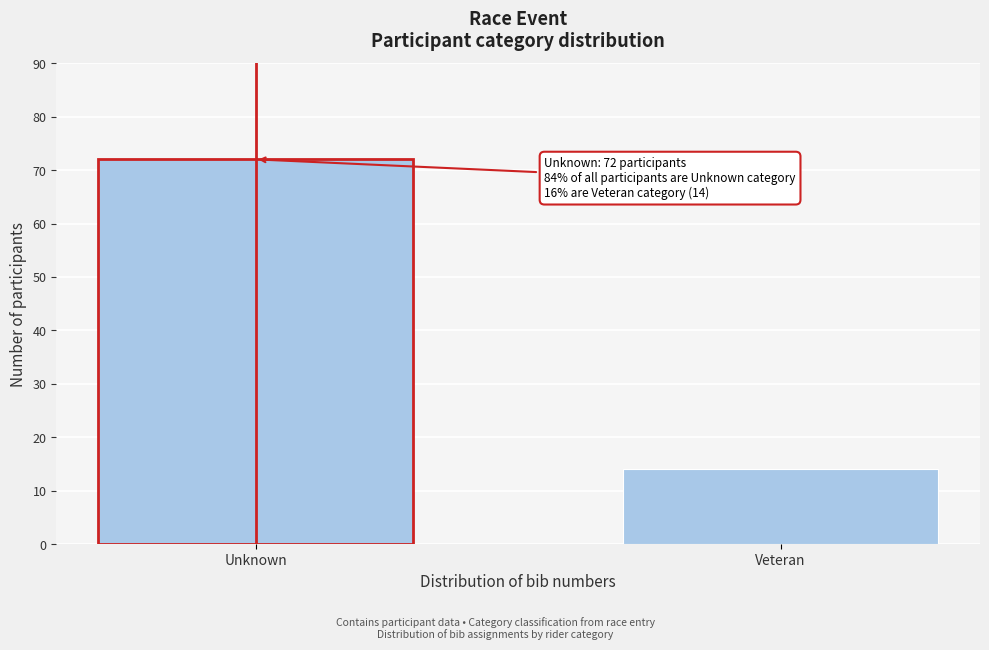

Reading left to right, extract all data points from this chart.

72	14